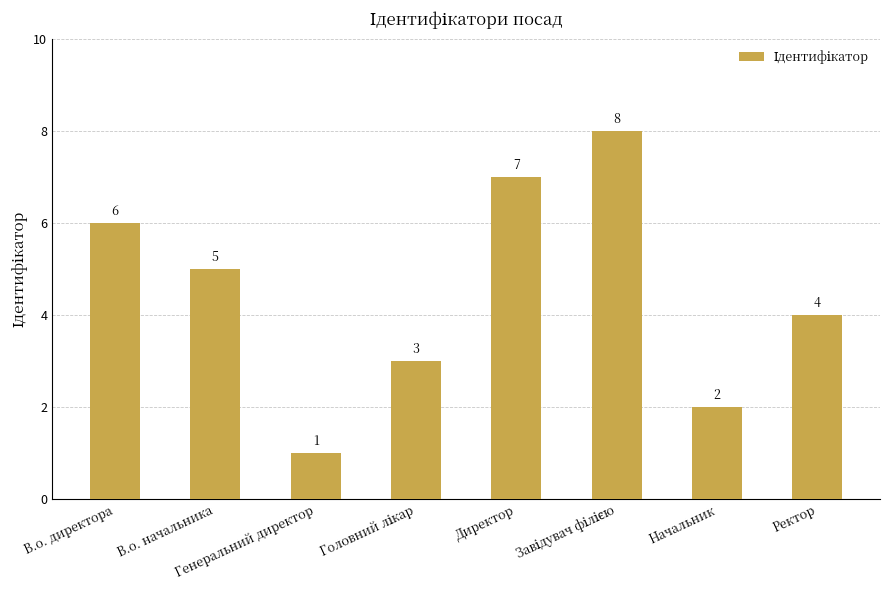

What is the value of the 2nd bar from the left?

5